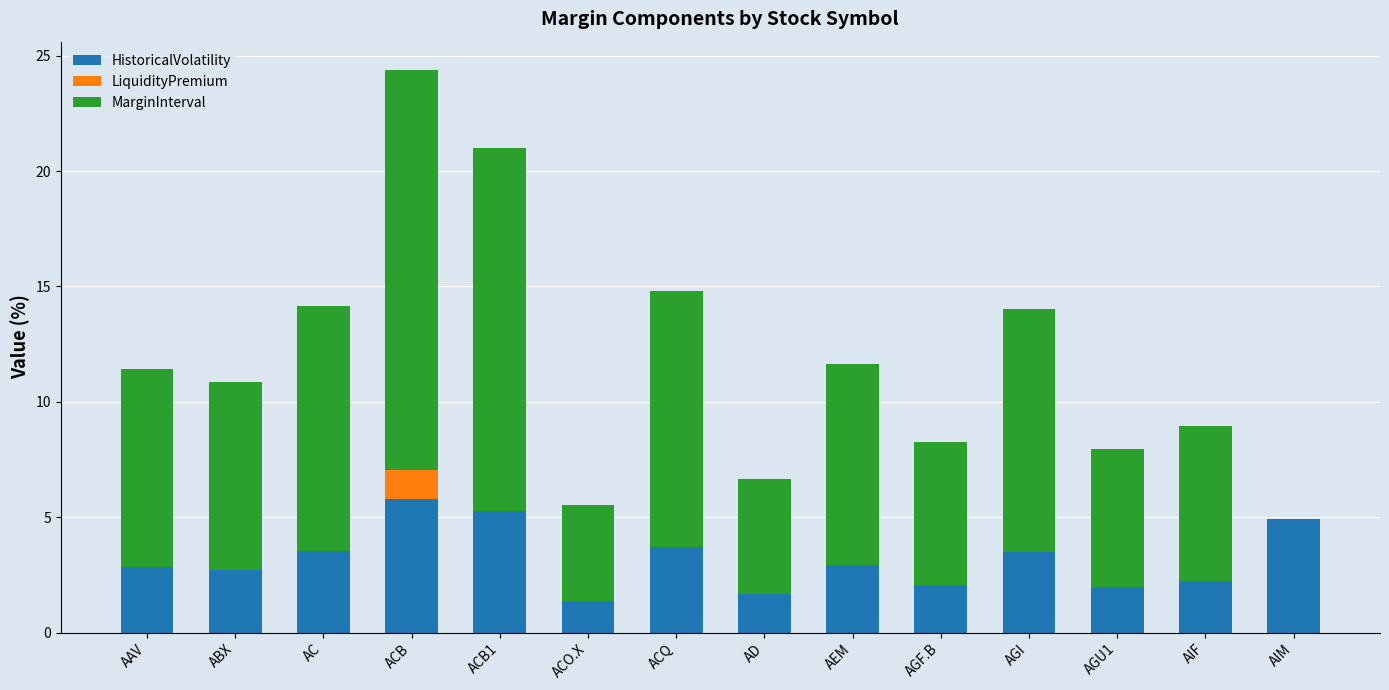

The HistoricalVolatility series shows 2.1 at AGF.B. True or false?

True